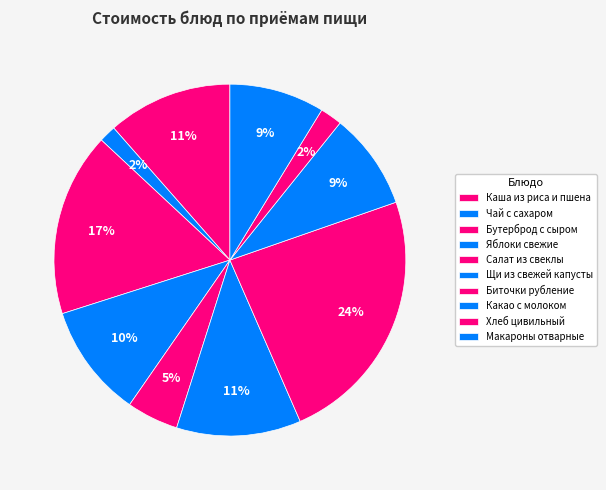

How many slices are in this pie chart?

10